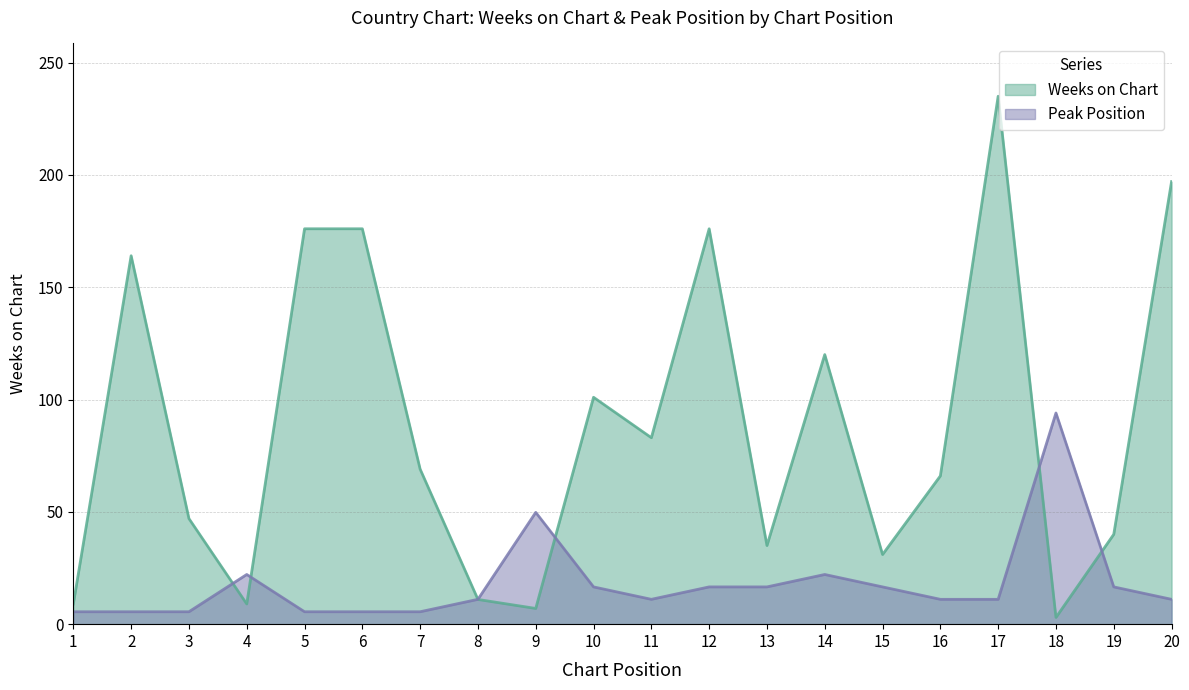

List the labels in order of Weeks on Chart value, largest first.

17, 20, 5, 6, 12, 2, 14, 10, 11, 7, 16, 3, 19, 13, 15, 8, 1, 4, 9, 18